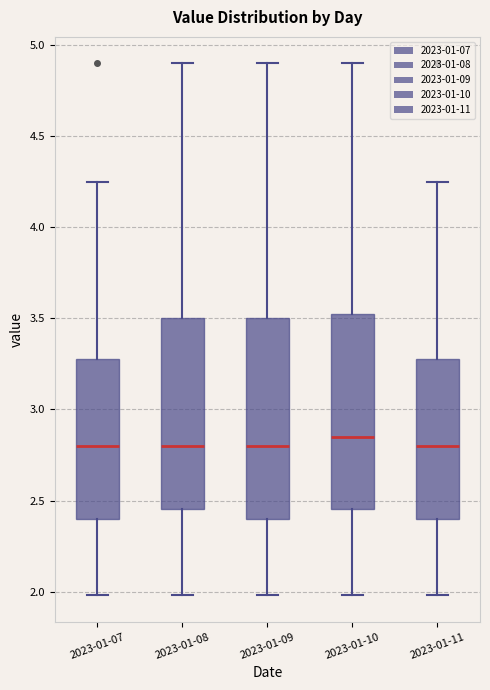

Reading left to right, read every box against the y-axis: the position of its median line, the range the box covers, and the ends of its whiskers. The values are not printed on the chart, so give them approximately, as read against the axis.

2023-01-07: median 2.80, box 2.40 to 3.30, whiskers 2.00 to 4.25
2023-01-08: median 2.80, box 2.45 to 3.50, whiskers 2.00 to 4.90
2023-01-09: median 2.80, box 2.40 to 3.50, whiskers 2.00 to 4.90
2023-01-10: median 2.85, box 2.45 to 3.55, whiskers 2.00 to 4.90
2023-01-11: median 2.80, box 2.40 to 3.30, whiskers 2.00 to 4.25